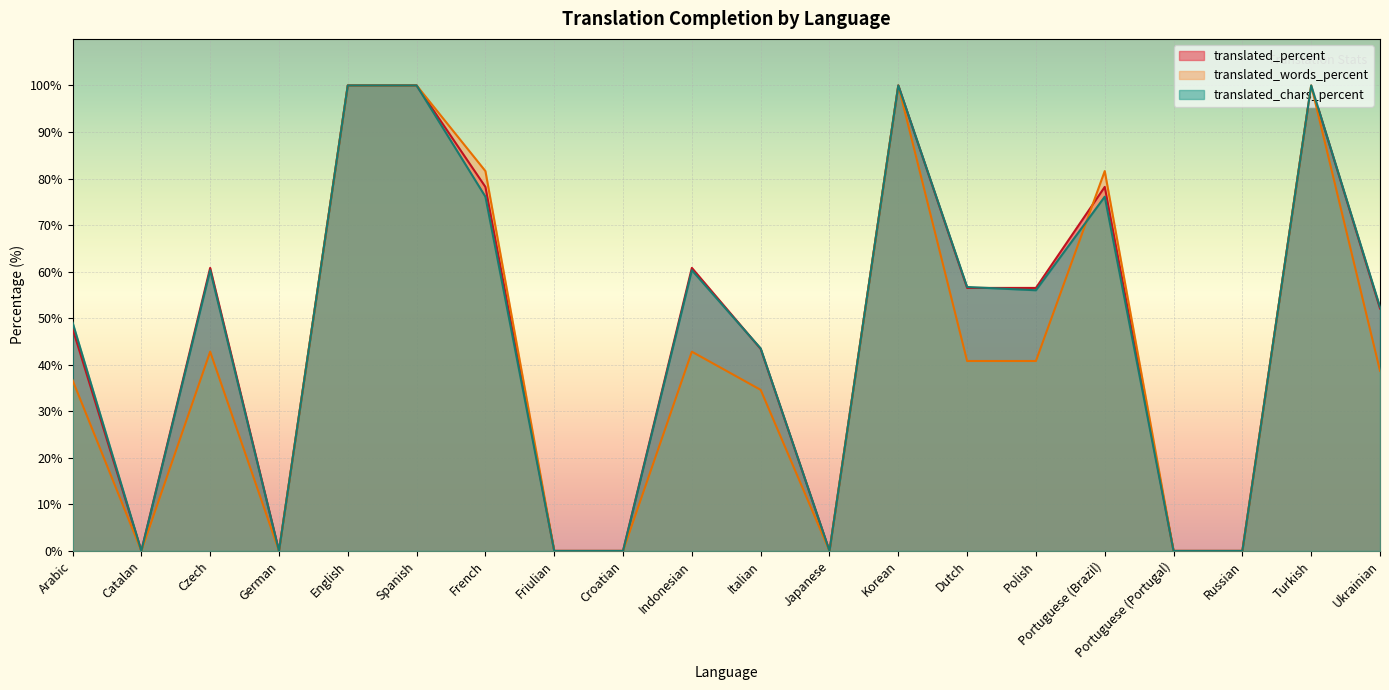

Rank the categories by translated_words_percent value from lowest to highest.

Catalan, German, Friulian, Croatian, Japanese, Portuguese (Portugal), Russian, Italian, Arabic, Ukrainian, Dutch, Polish, Czech, Indonesian, French, Portuguese (Brazil), English, Spanish, Korean, Turkish